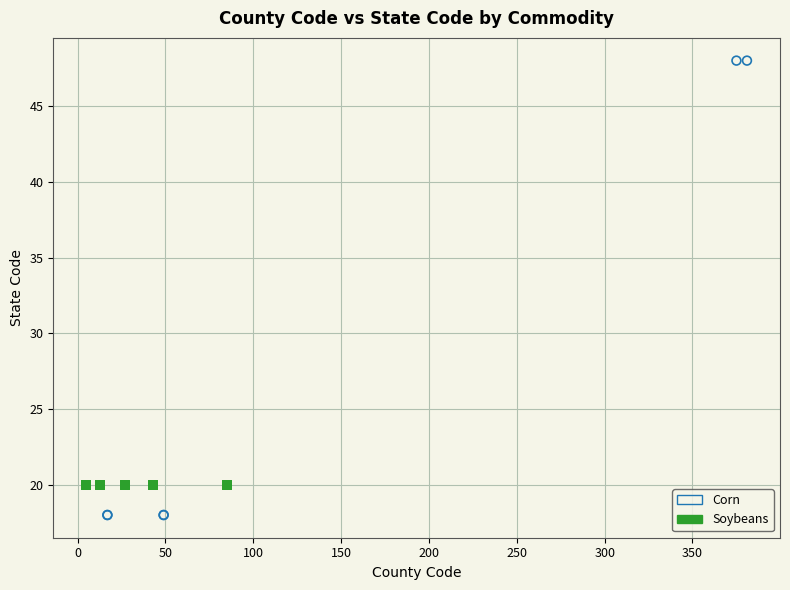

Which series reaches the maximum Y coordinate?

Corn